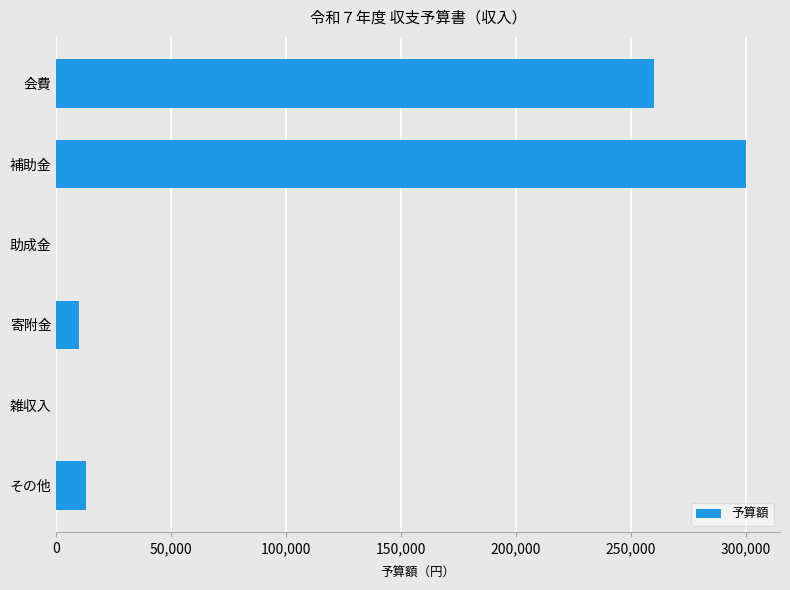

True or false: the data shows 13000 at その他.

True